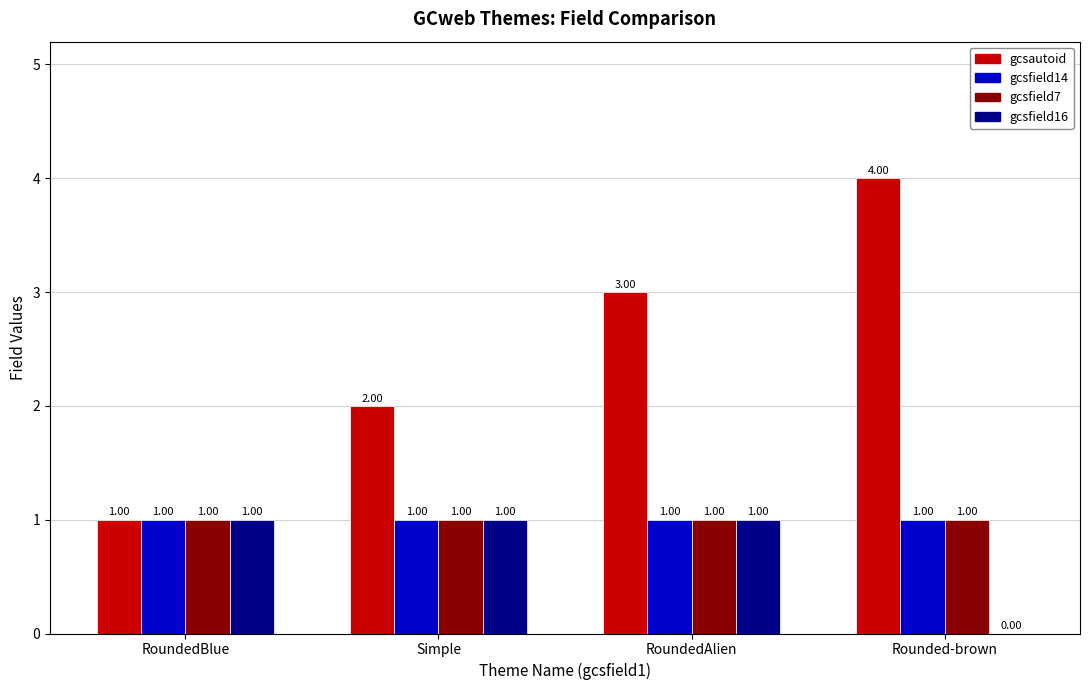

What are all the series names shown in the legend?

gcsautoid, gcsfield14, gcsfield7, gcsfield16